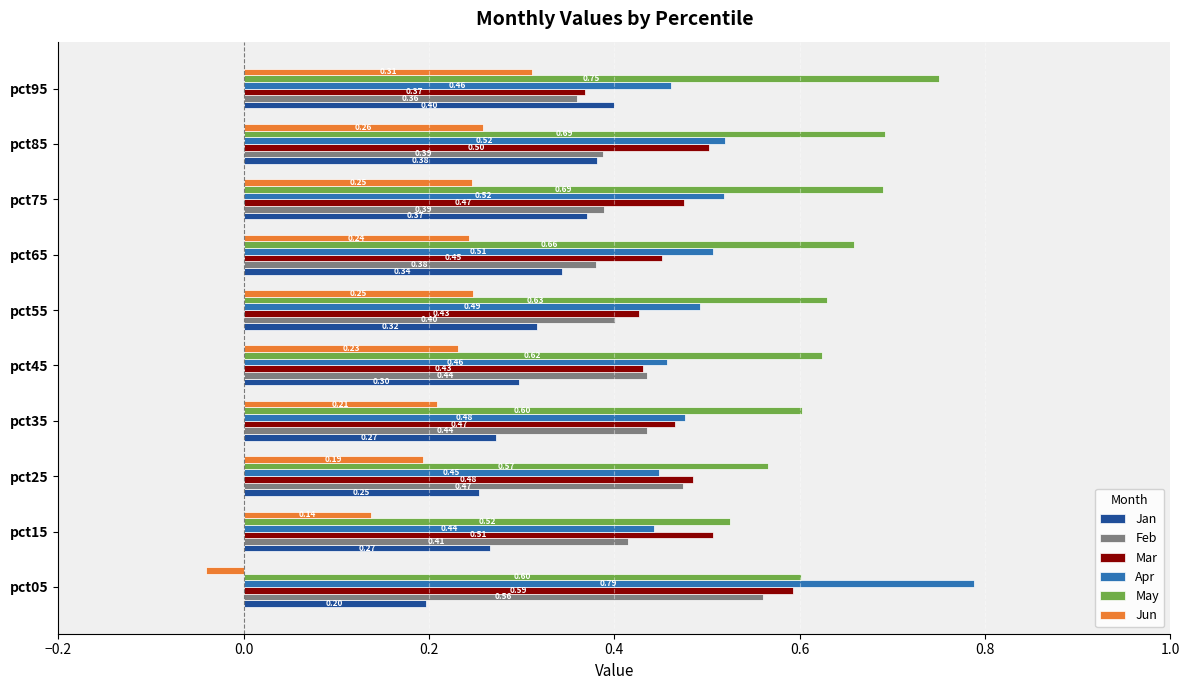

Rank the series by their maximum value, from lowest to highest.

Jun, Jan, Feb, Mar, May, Apr